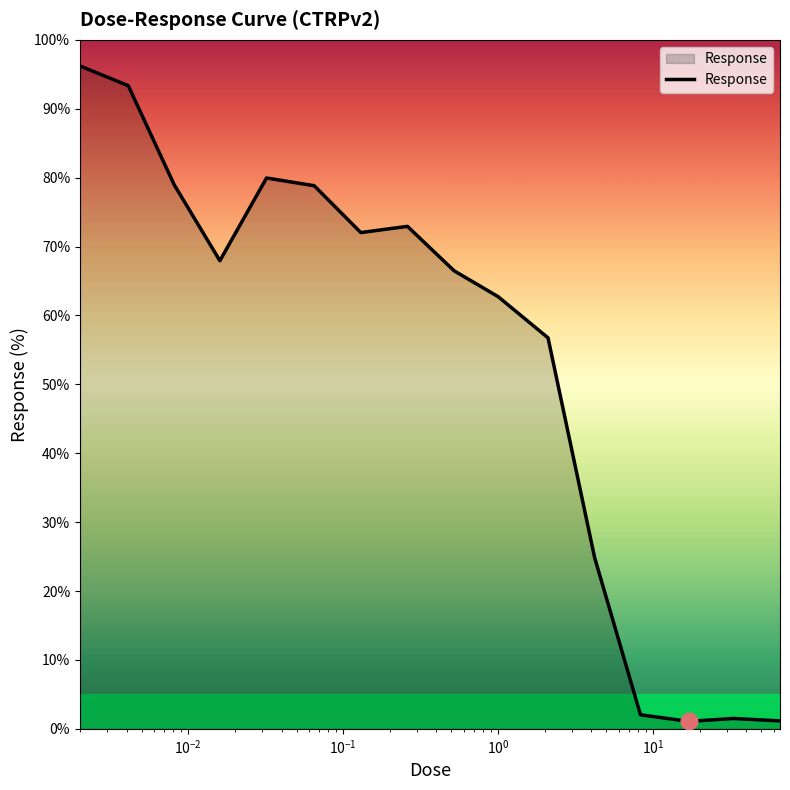

What is the difference between the maximum and minimum values?

95.1